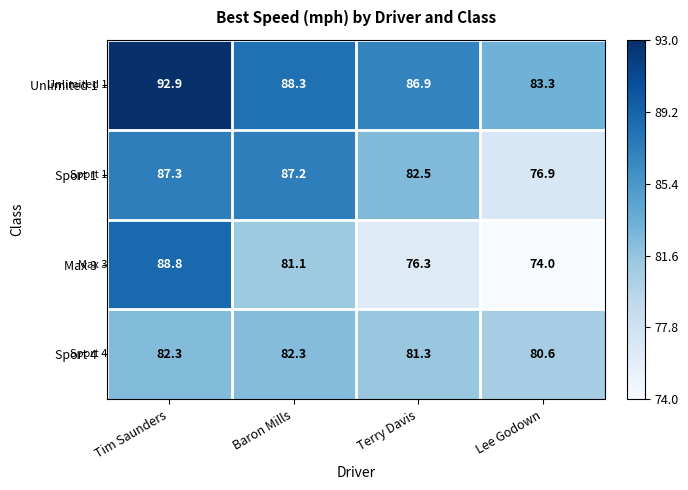

At how many categories does at least one series exceed 77?

4